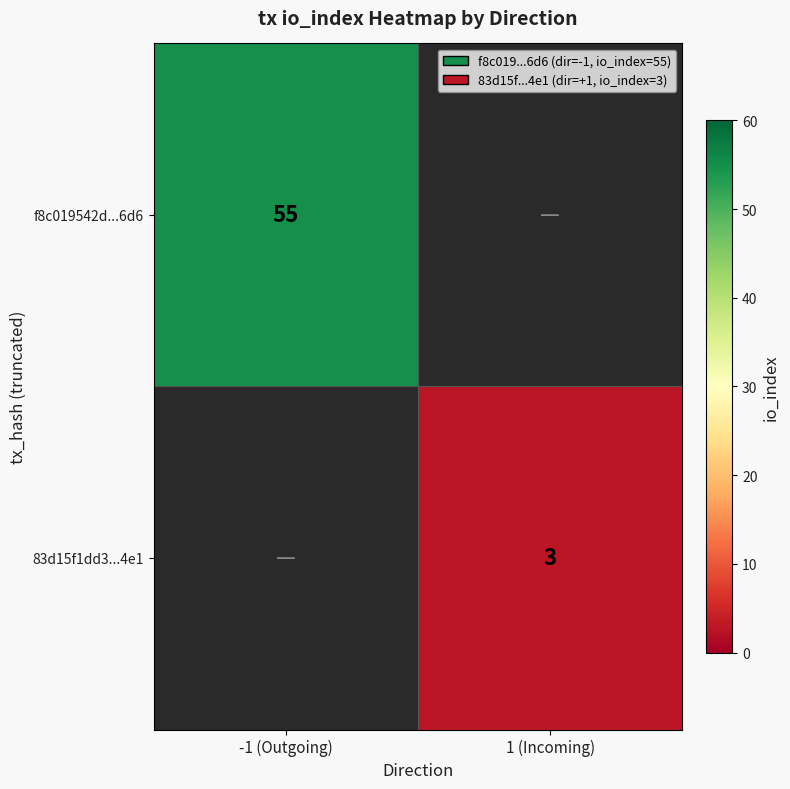

The 83d15f1dd3...4e1 series shows 4.7 at 1 (Incoming). True or false?

False